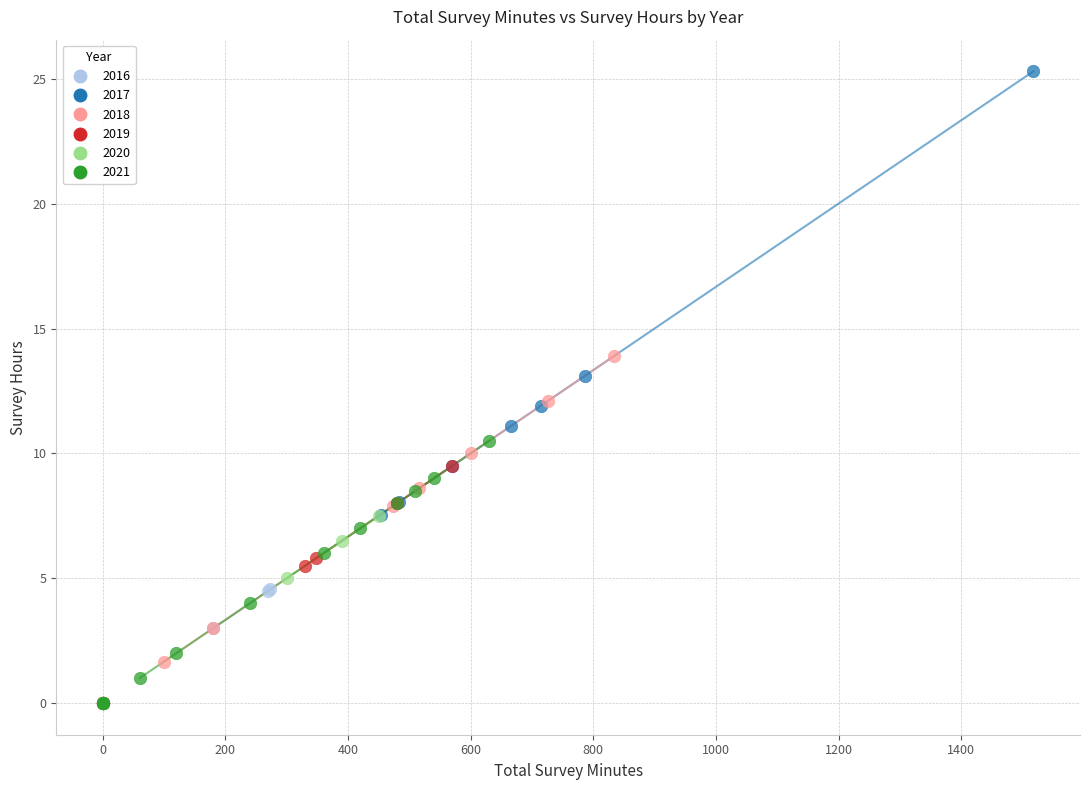

Which series reaches the maximum Y coordinate?

2017